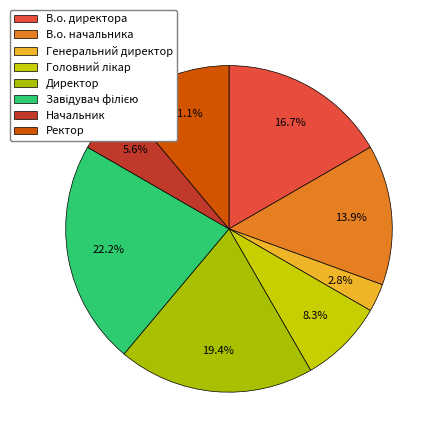

What is the smallest slice in the pie chart?

Генеральний директор